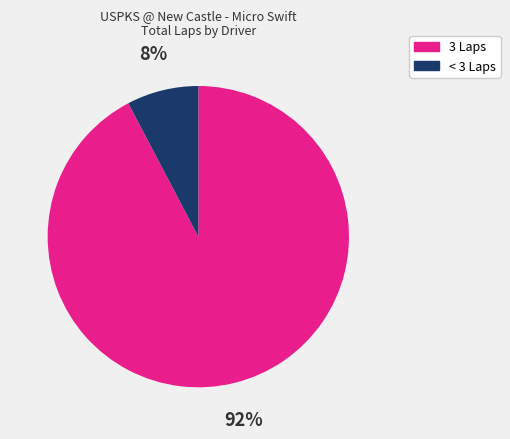

To the nearest percent, what is the average slice percentage?

50%